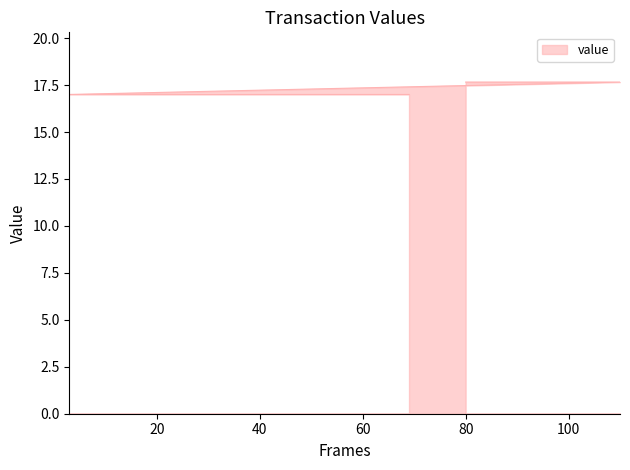

Is it true that the value at -1 is 22.5?

False